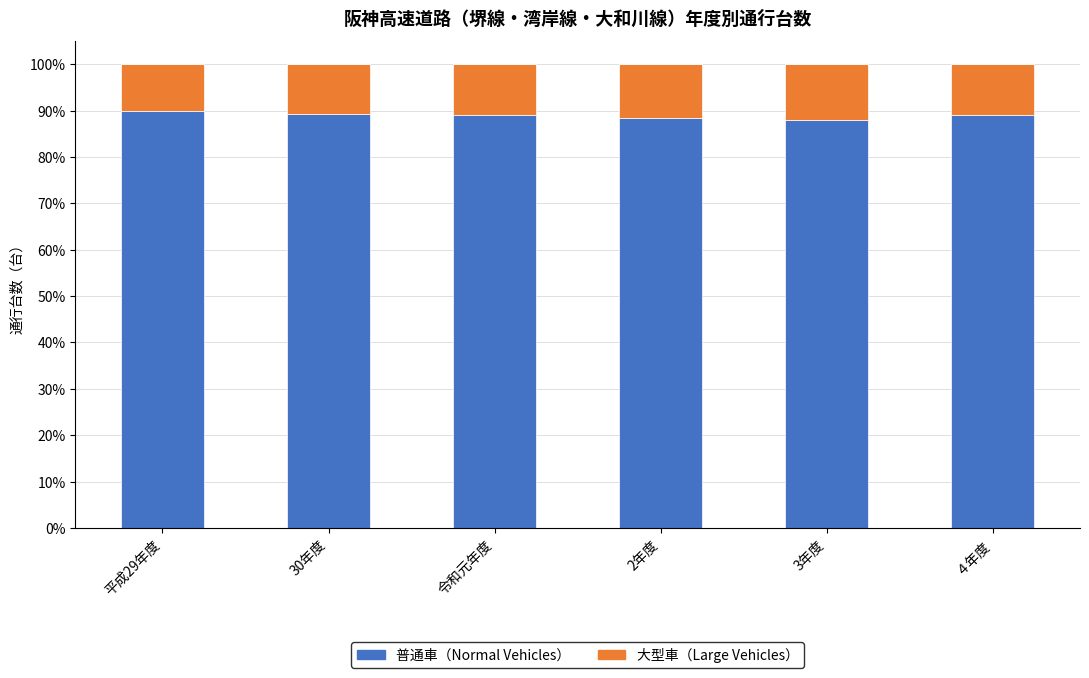

What is the approximate value of 普通車（Normal Vehicles） at 令和元年度?

89.2